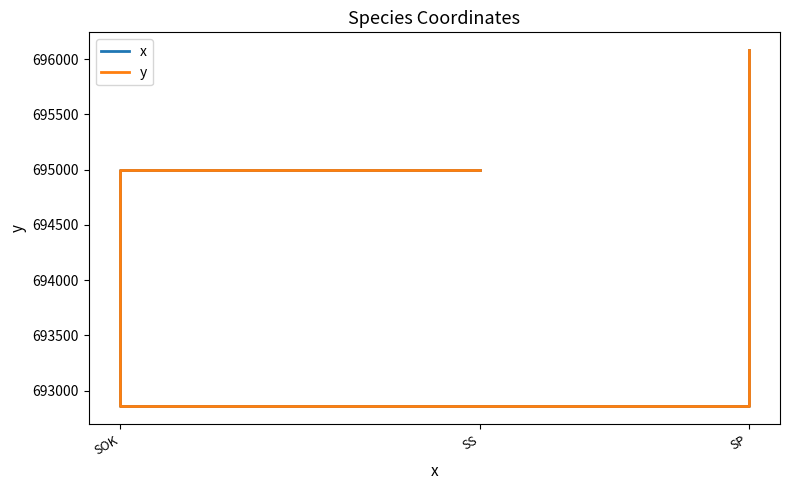

What are all the series names shown in the legend?

x, y